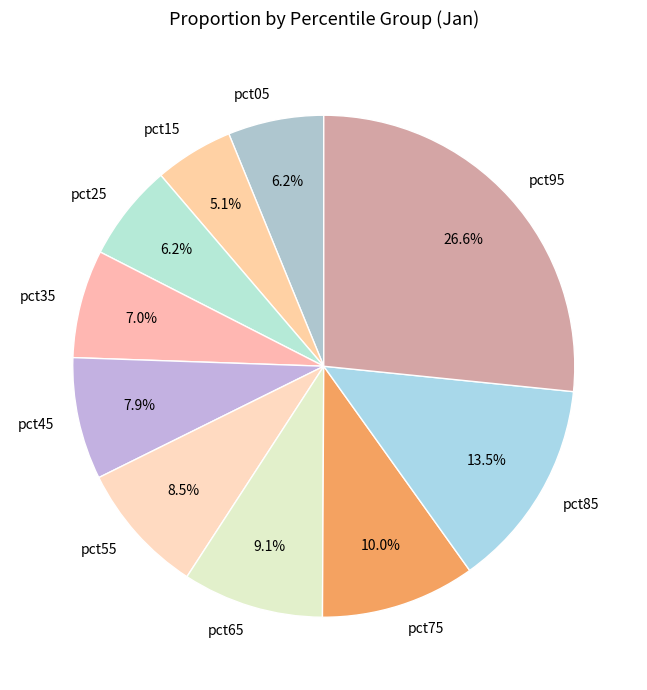

Between pct95 and pct35, which is larger?

pct95